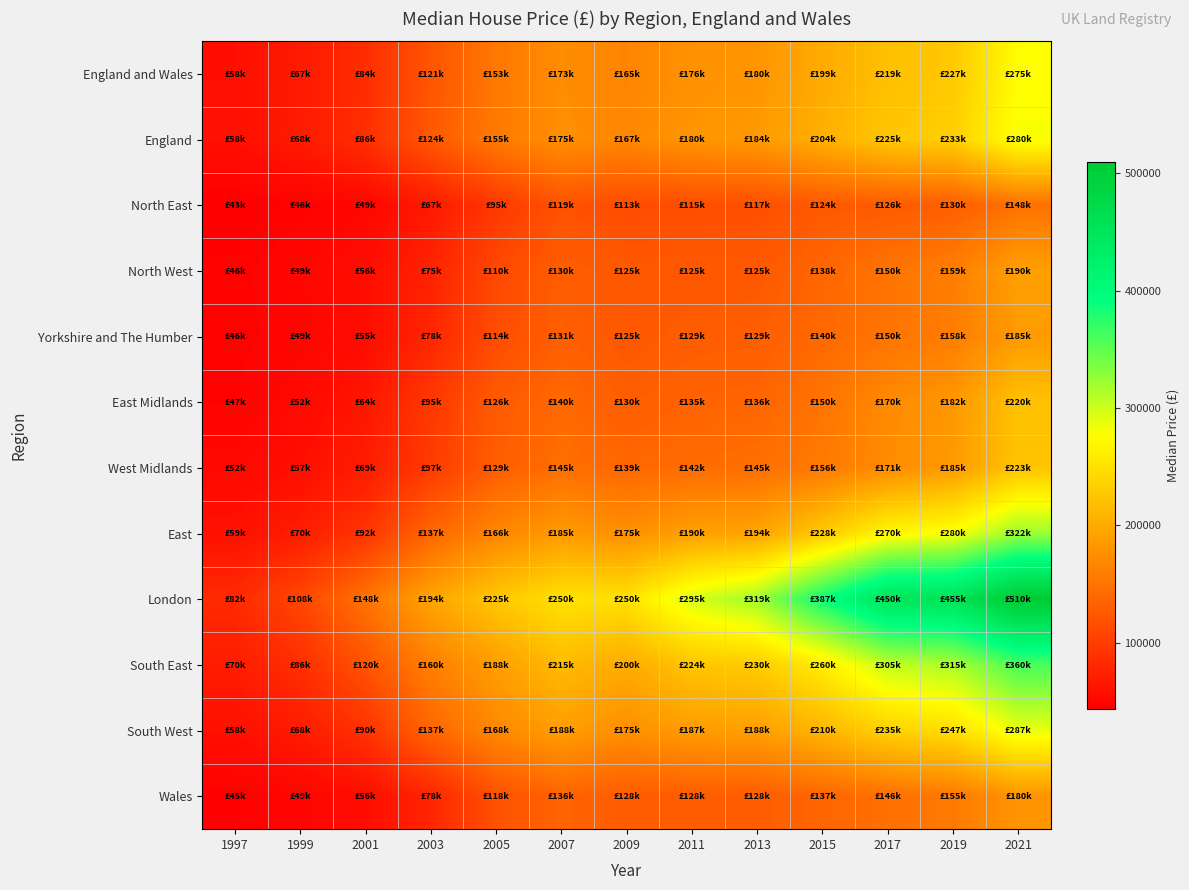

Reading left to right, what are all the values shown in this chart?

England and Wales: 1997=58000	1999=67500	2001=84995	2003=121500	2005=153000	2007=173000	2009=165000	2011=176667	2013=180000	2015=199950	2017=219000	2019=227000	2021=275000
England: 1997=58750	1999=68000	2001=86000	2003=124995	2005=155000	2007=175000	2009=167500	2011=180000	2013=184000	2015=204000	2017=225000	2019=233000	2021=280000
North East: 1997=43500	1999=46000	2001=49500	2003=67000	2005=95000	2007=119500	2009=113000	2011=115000	2013=117000	2015=124950	2017=126950	2019=130000	2021=148000
North West: 1997=46000	1999=49950	2001=56950	2003=75500	2005=110000	2007=130000	2009=125000	2011=125000	2013=125000	2015=138000	2017=150000	2019=159250	2021=190000
Yorkshire and The Humber: 1997=46000	1999=49000	2001=55241	2003=78500	2005=114000	2007=131500	2009=125000	2011=129000	2013=129997	2015=140000	2017=150000	2019=158000	2021=185000
East Midlands: 1997=47000	1999=52750	2001=64000	2003=95000	2005=126500	2007=140000	2009=130000	2011=135000	2013=136500	2015=150000	2017=170000	2019=182500	2021=220000
West Midlands: 1997=52000	1999=57950	2001=69500	2003=97500	2005=129500	2007=145000	2009=139000	2011=142500	2013=145000	2015=156000	2017=171500	2019=185000	2021=223187
East: 1997=59950	1999=70000	2001=92000	2003=137500	2005=166000	2007=185000	2009=175000	2011=190000	2013=194000	2015=228000	2017=270000	2019=280000	2021=322500
London: 1997=82300	1999=108500	2001=148500	2003=194000	2005=225500	2007=250000	2009=250000	2011=295000	2013=319950	2015=387000	2017=450000	2019=455000	2021=510000
South East: 1997=70000	1999=86000	2001=120000	2003=160000	2005=188000	2007=215000	2009=200000	2011=224000	2013=230000	2015=260000	2017=305000	2019=315000	2021=360000
South West: 1997=58500	1999=68500	2001=90000	2003=137000	2005=168000	2007=188000	2009=175000	2011=187000	2013=188800	2015=210000	2017=235000	2019=247000	2021=287500
Wales: 1997=45000	1999=49000	2001=56000	2003=78000	2005=118000	2007=136000	2009=128000	2011=128000	2013=128975	2015=137000	2017=146000	2019=155000	2021=180000